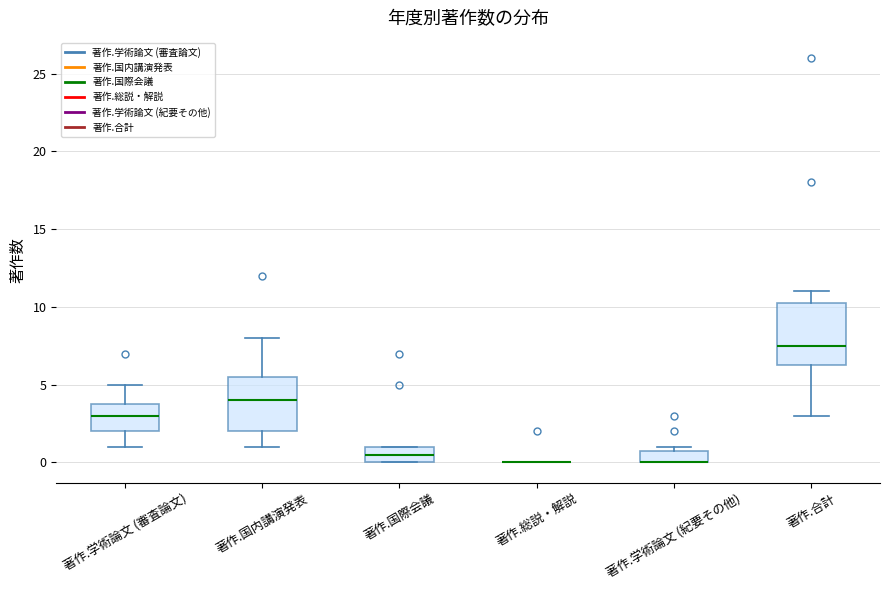

Which box is the tallest, from its lower edge to its upper edge?

著作.合計